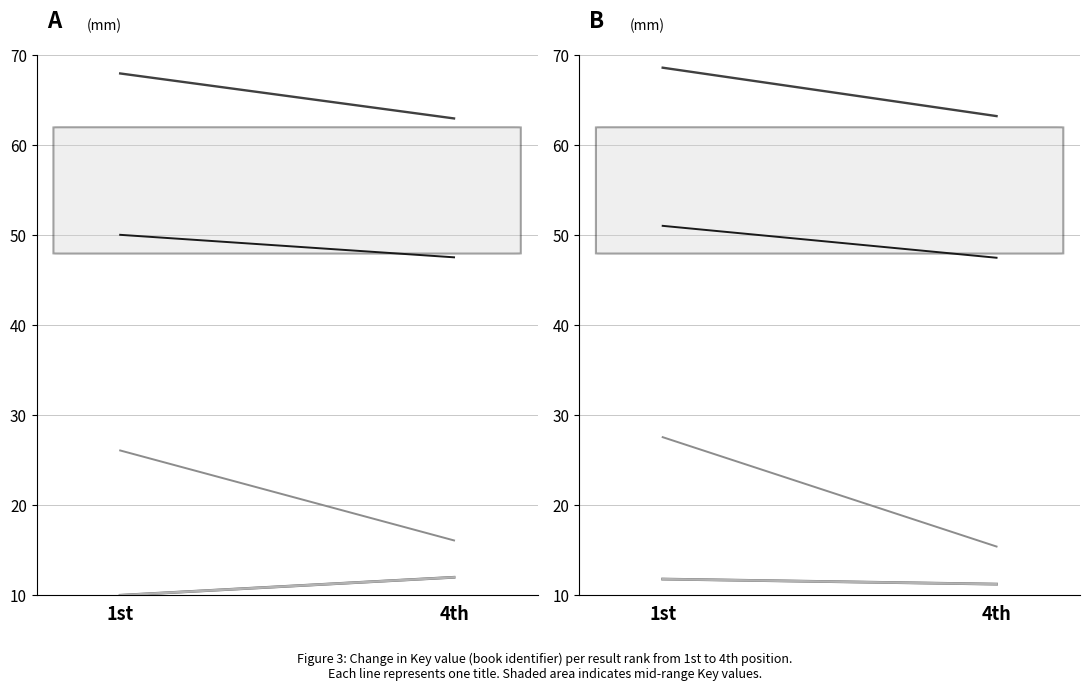

What value does the Muhammad (Hardcover) series have at 1st?

27.6